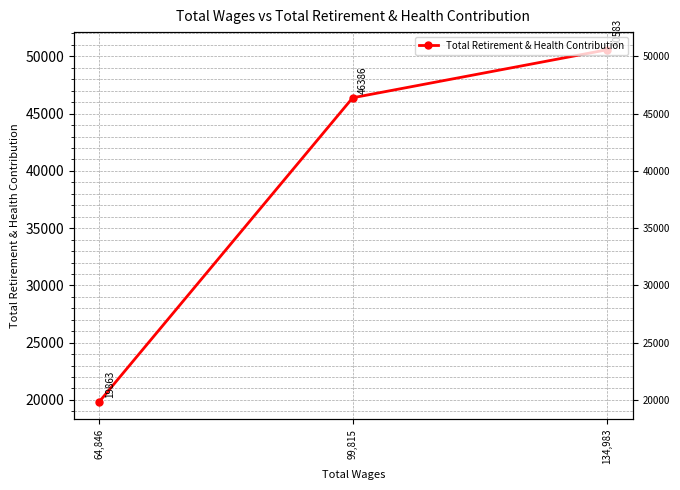

What is the value of the 2nd point from the left?

46386